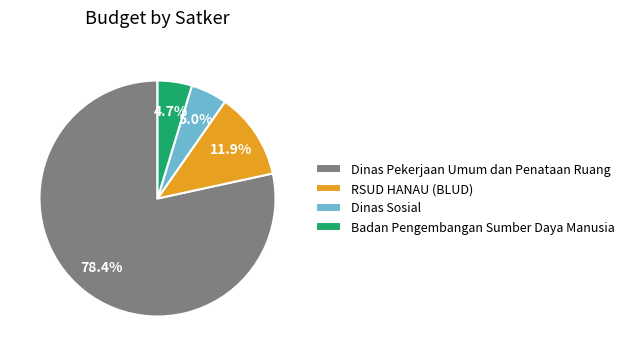

Combined, what portion of the pie is Dinas Sosial and Badan Pengembangan Sumber Daya Manusia?

9.7%